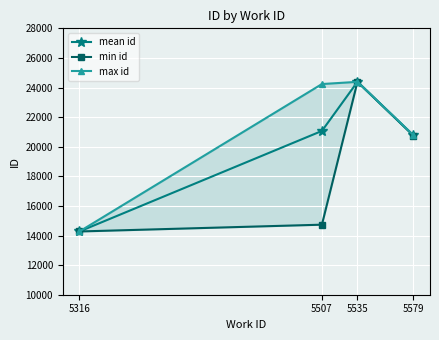

How many lines are shown in the chart?

3